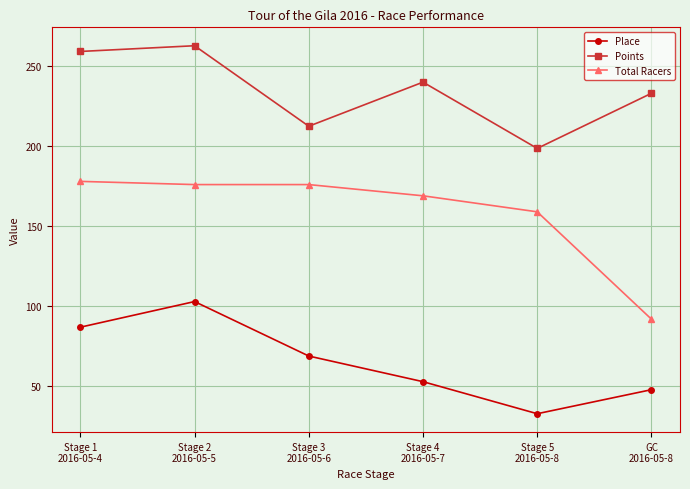

How many distinct data groups are displayed?

3